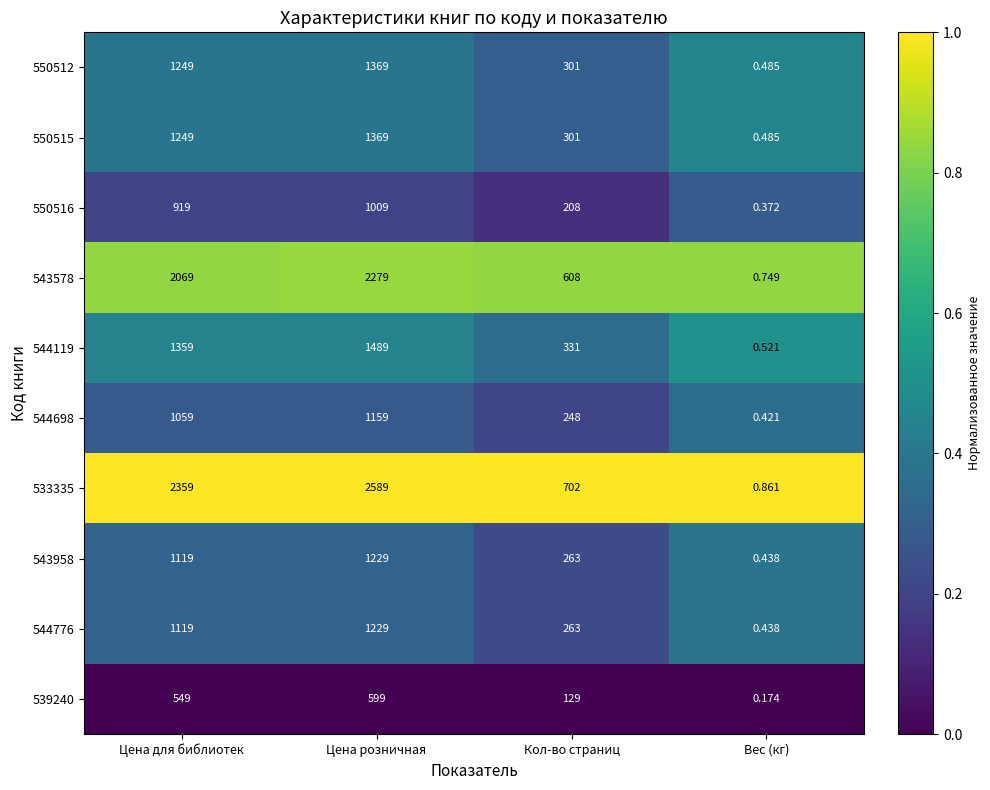

Where is 550512 nearest to the value 684?

Кол-во страниц